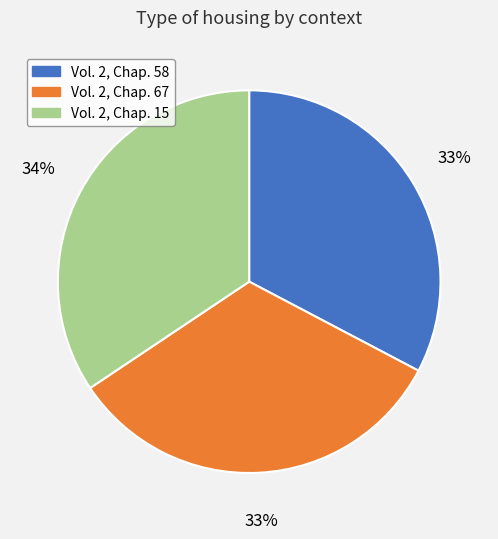

Do Vol. 2, Chap. 58 and Vol. 2, Chap. 15 together represent more than half of the pie?

Yes